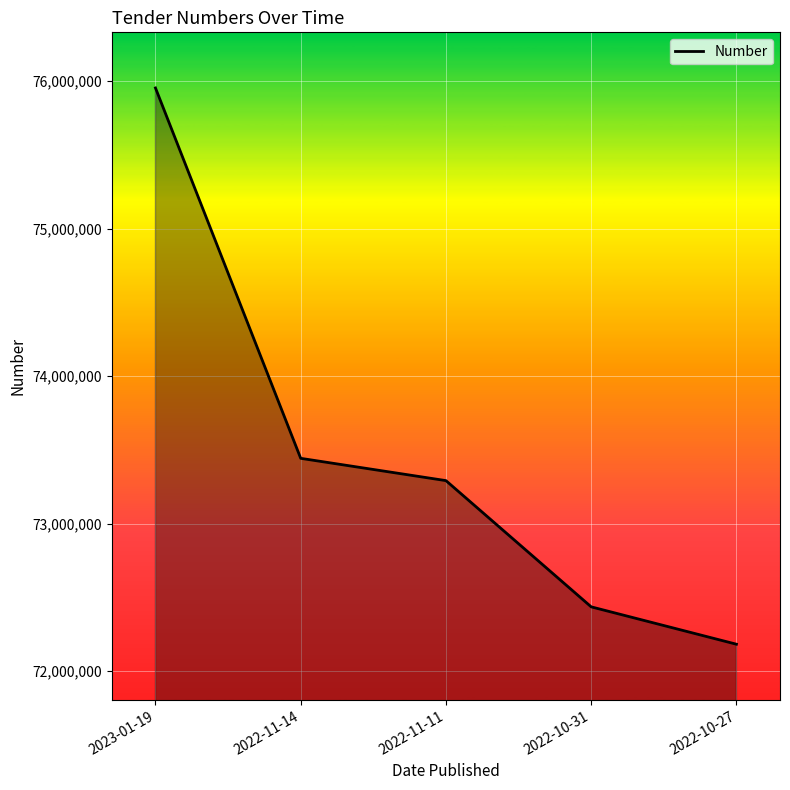

True or false: the data has more than 1 interior local peaks.

False